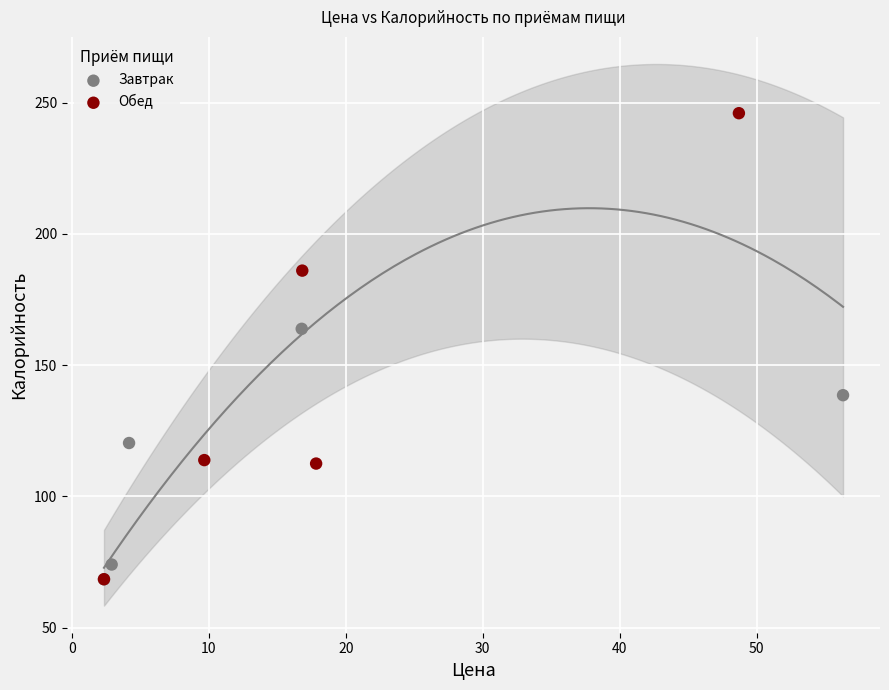

Which series contains the highest Y value?

Обед